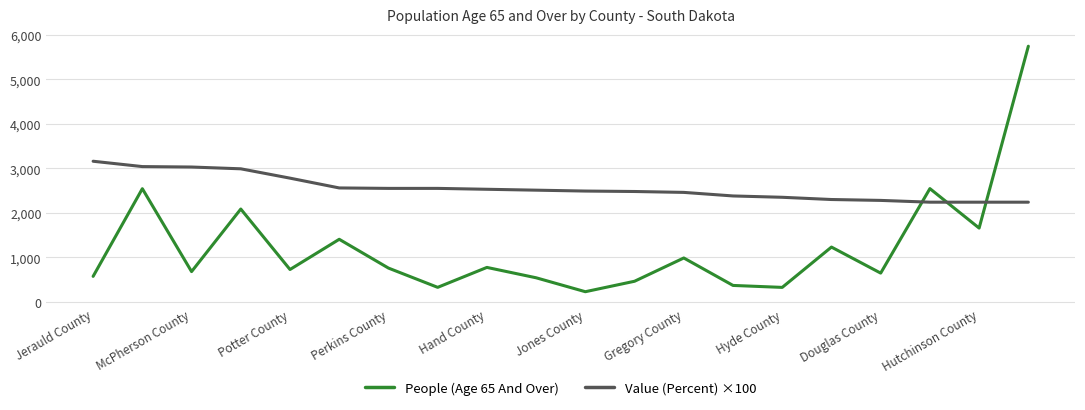

Which series has the largest total across all categories?

Value (Percent) ×100